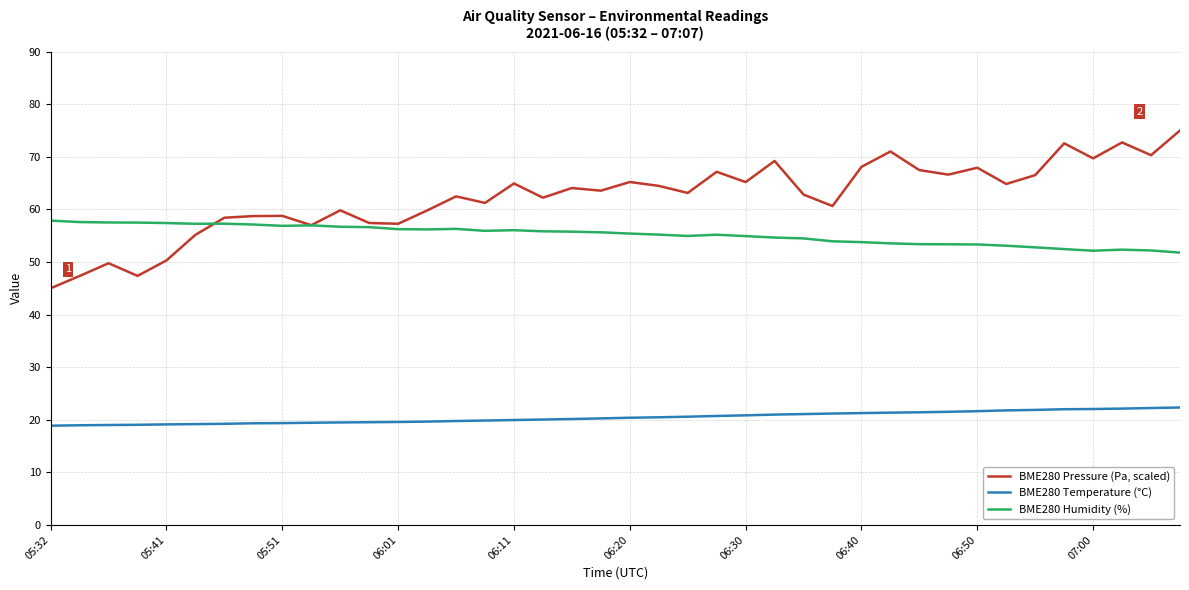

Which series has the largest range (max minus min)?

BME280 Pressure (Pa, scaled)